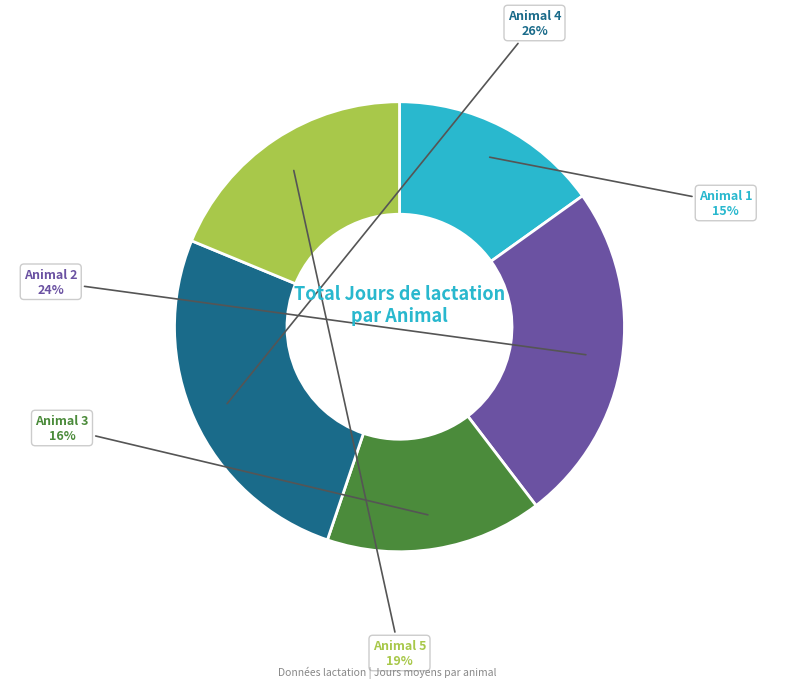

Is there any slice that represents more than half of the pie?

No